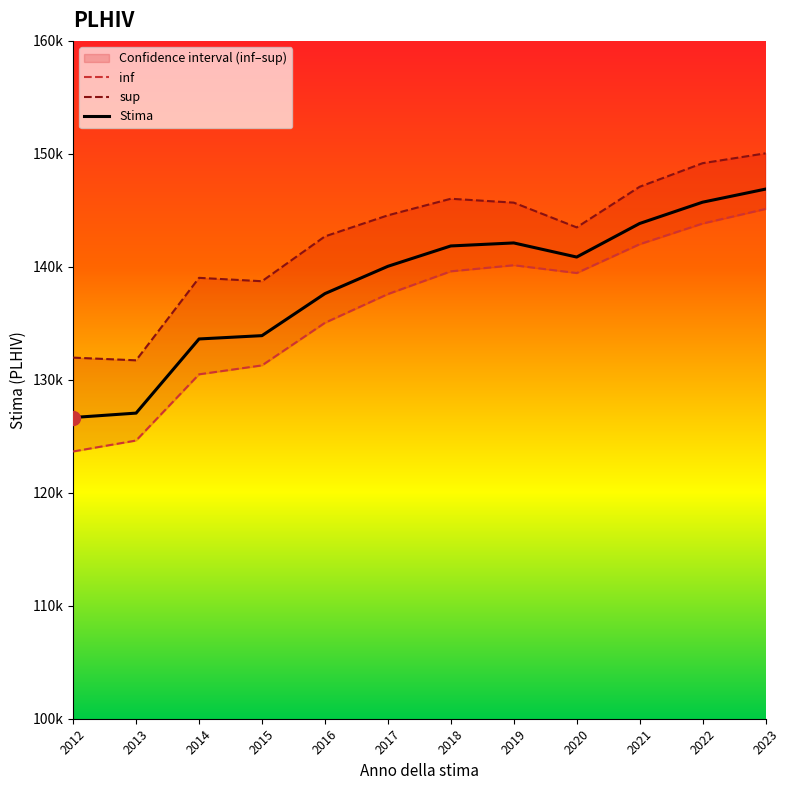

What is the difference between the highest and lowest values at 2019?

5542.0